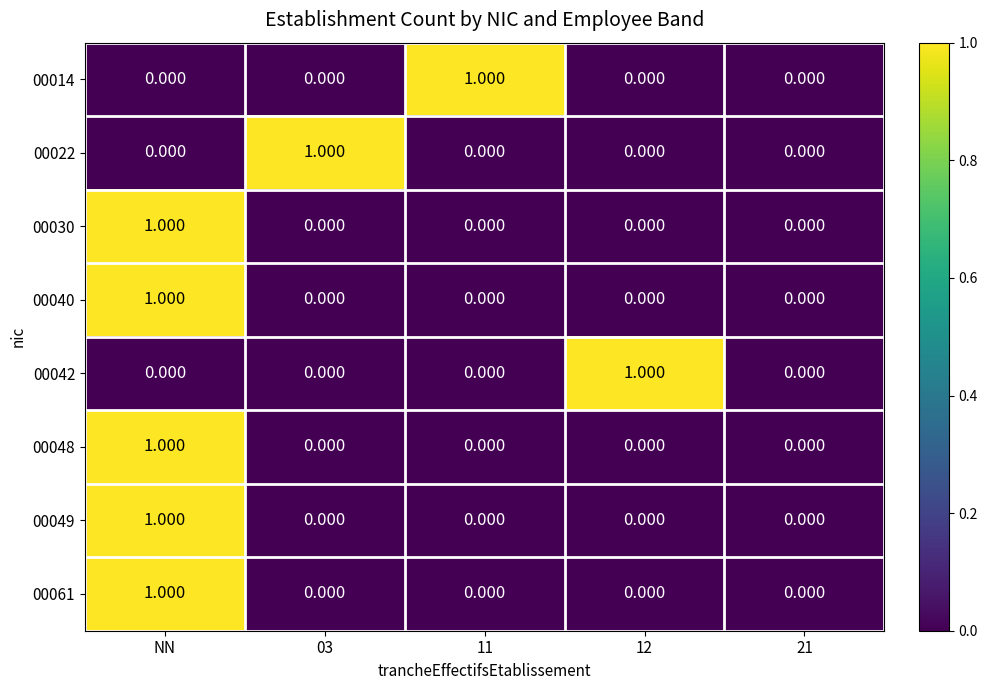

Is the value of 00061 at NN greater than the value of 00040 at 03?

Yes